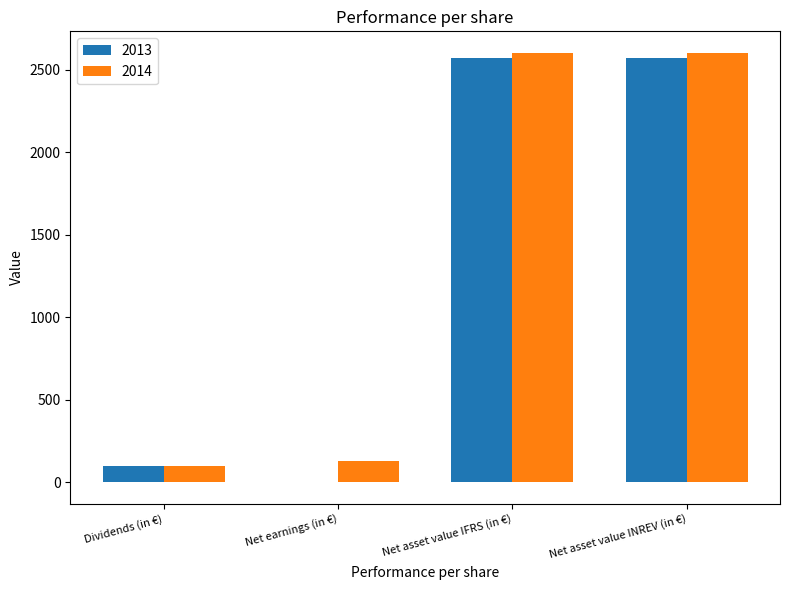

At which label is 2013 closest to 1286?

Dividends (in €)